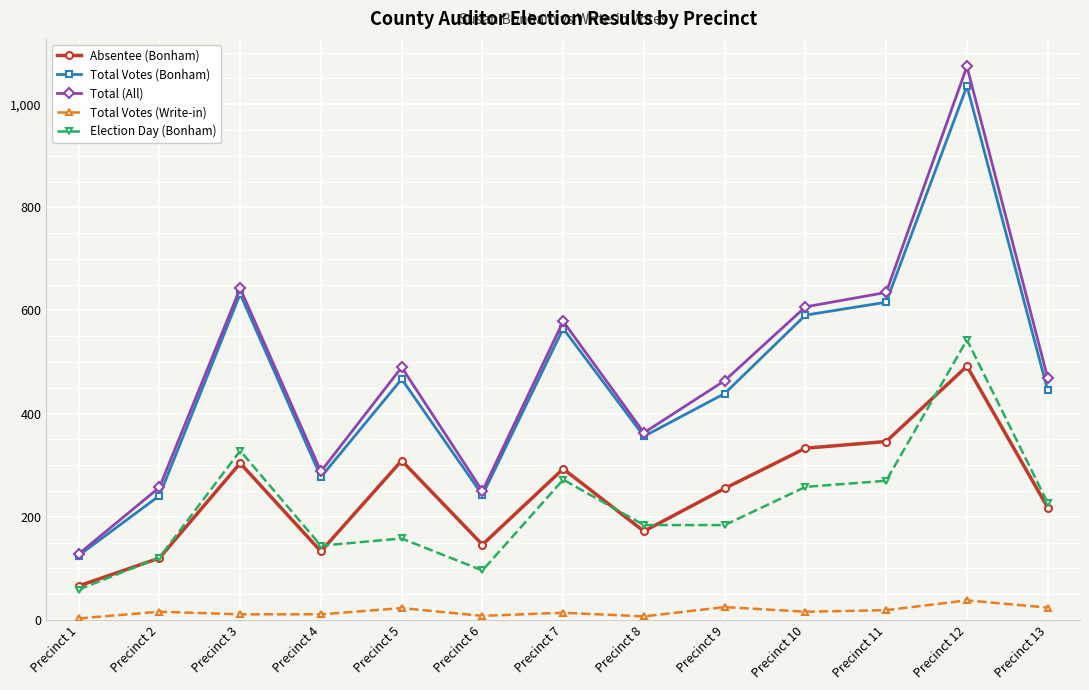

How many lines are shown in the chart?

5